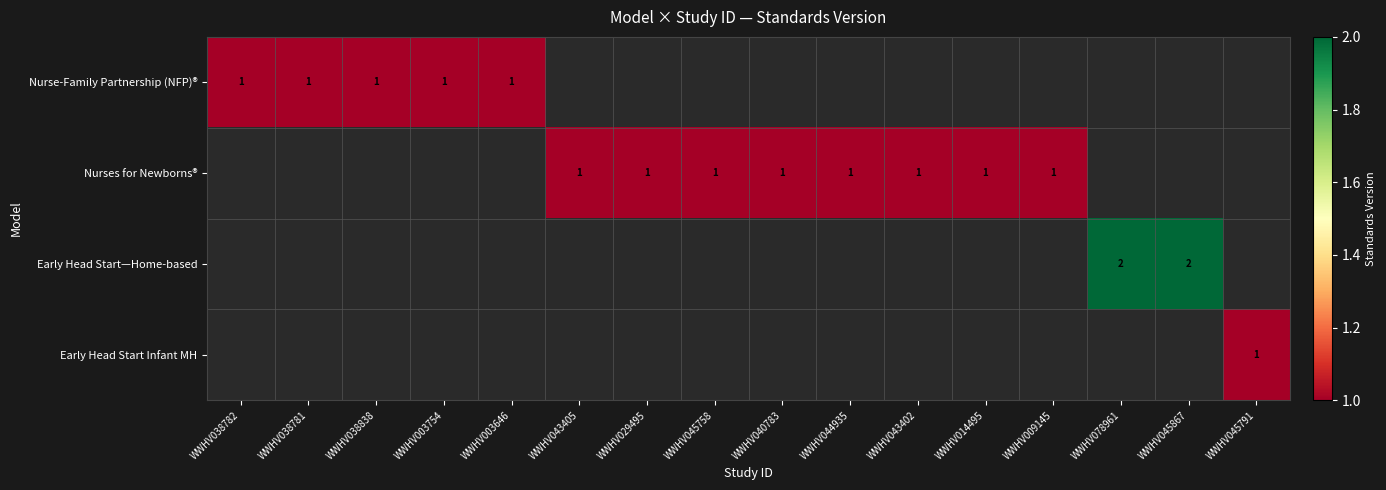

At WWHV043402, list the series in order from smallest to largest.

Nurse-Family Partnership (NFP)®, Early Head Start—Home-based, Early Head Start Infant MH, Nurses for Newborns®